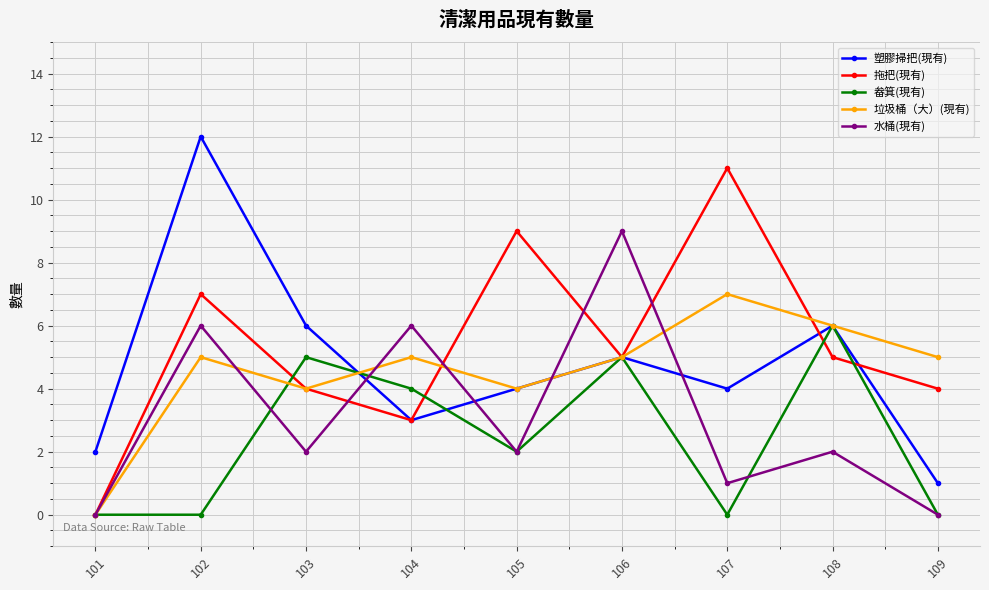

What is the difference between the second highest and second lowest values in the 垃圾桶（大）(現有) series?

2